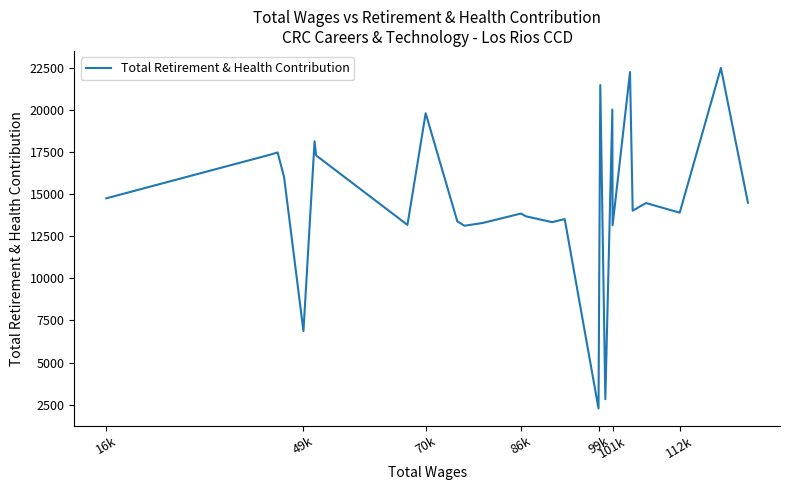

What is the difference between the maximum and minimum values?

20193